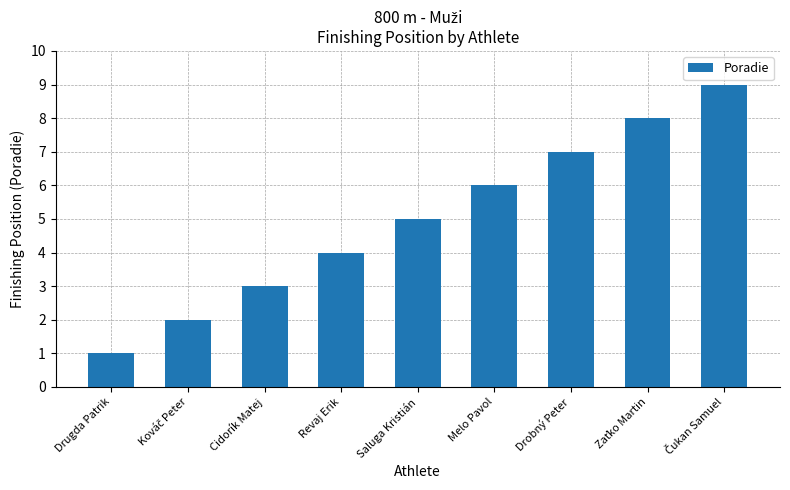

Which category has the lowest value across all series?

Drugda Patrik